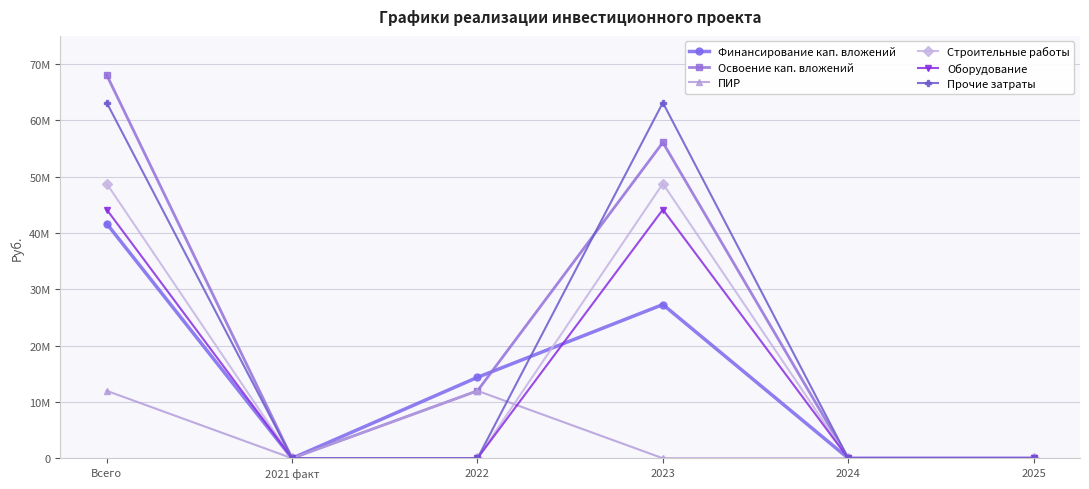

True or false: Строительные работы and Прочие затраты intersect in this chart.

False